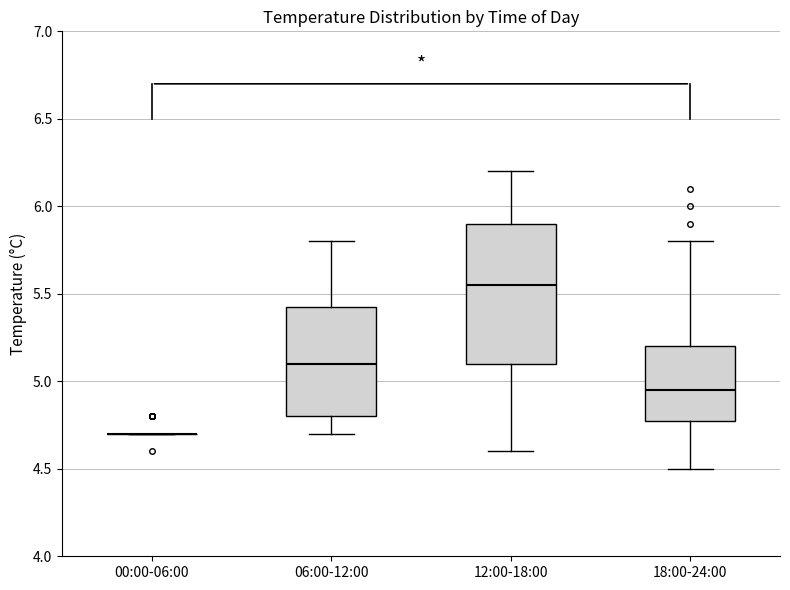

Where does the lower whisker of the box for 12:00-18:00 end on the y-axis? The values are not printed on the chart, so give them approximately, as read against the axis.

4.60